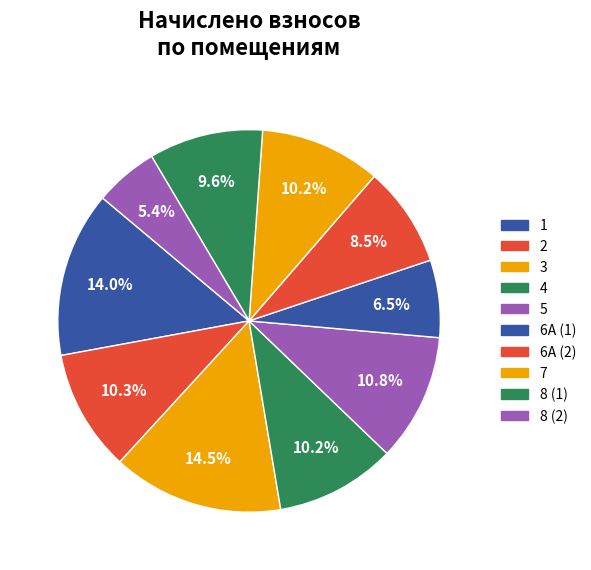

How many slices are in this pie chart?

10